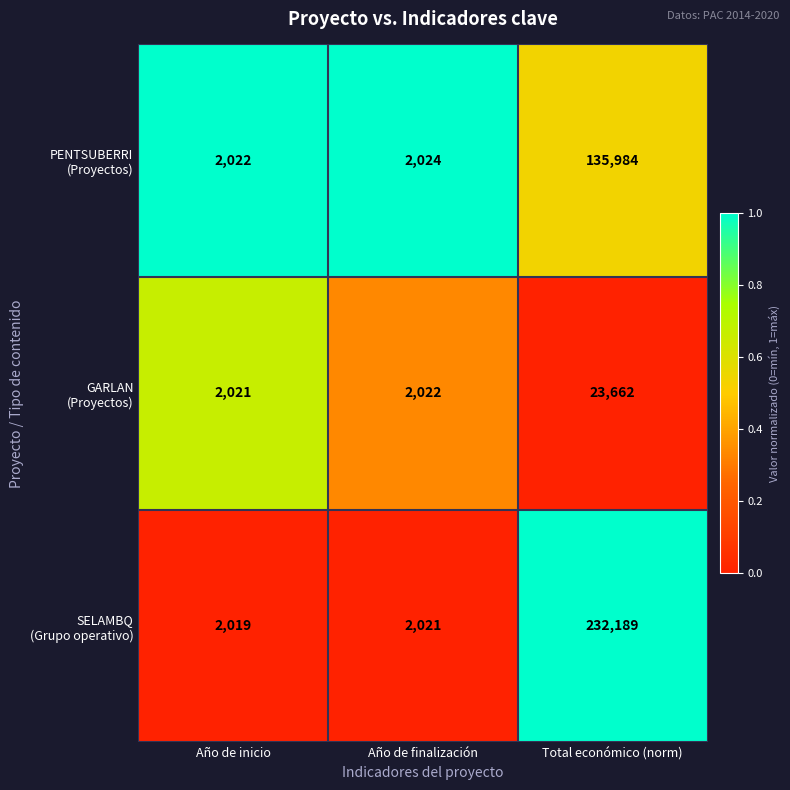

What is the difference between the highest and lowest values at Total económico (norm)?

208527